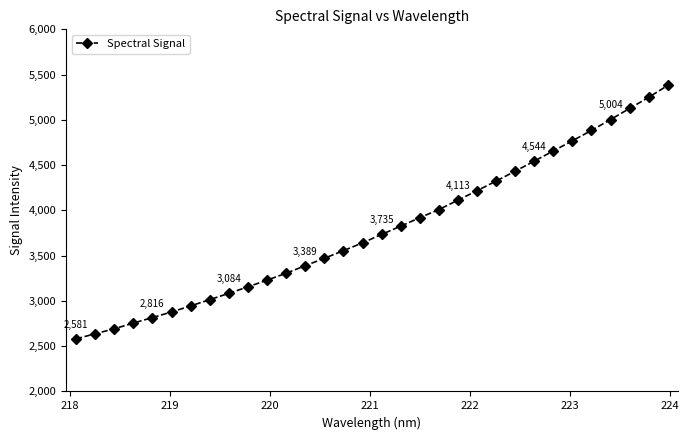

What is the value of the 23rd point from the left?

4323.9